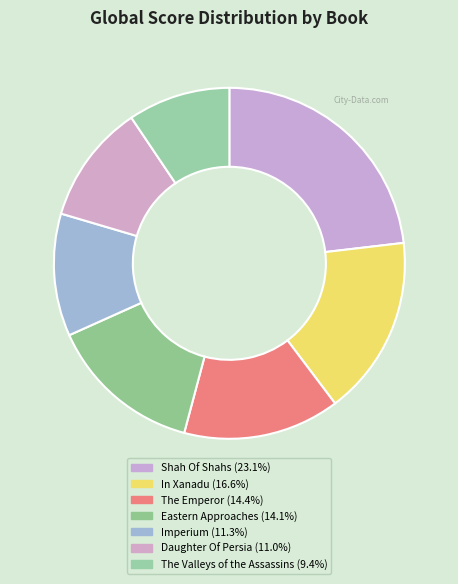

Is there any slice that represents more than half of the pie?

No